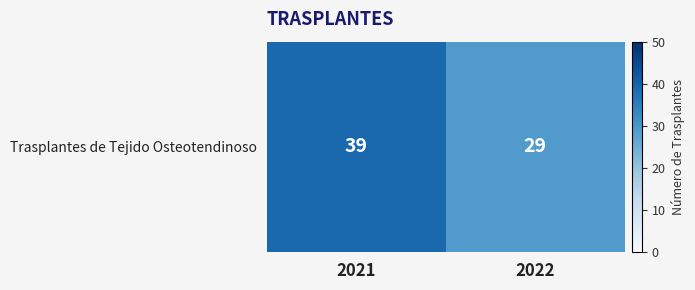

List the labels in order of value, largest first.

2021, 2022